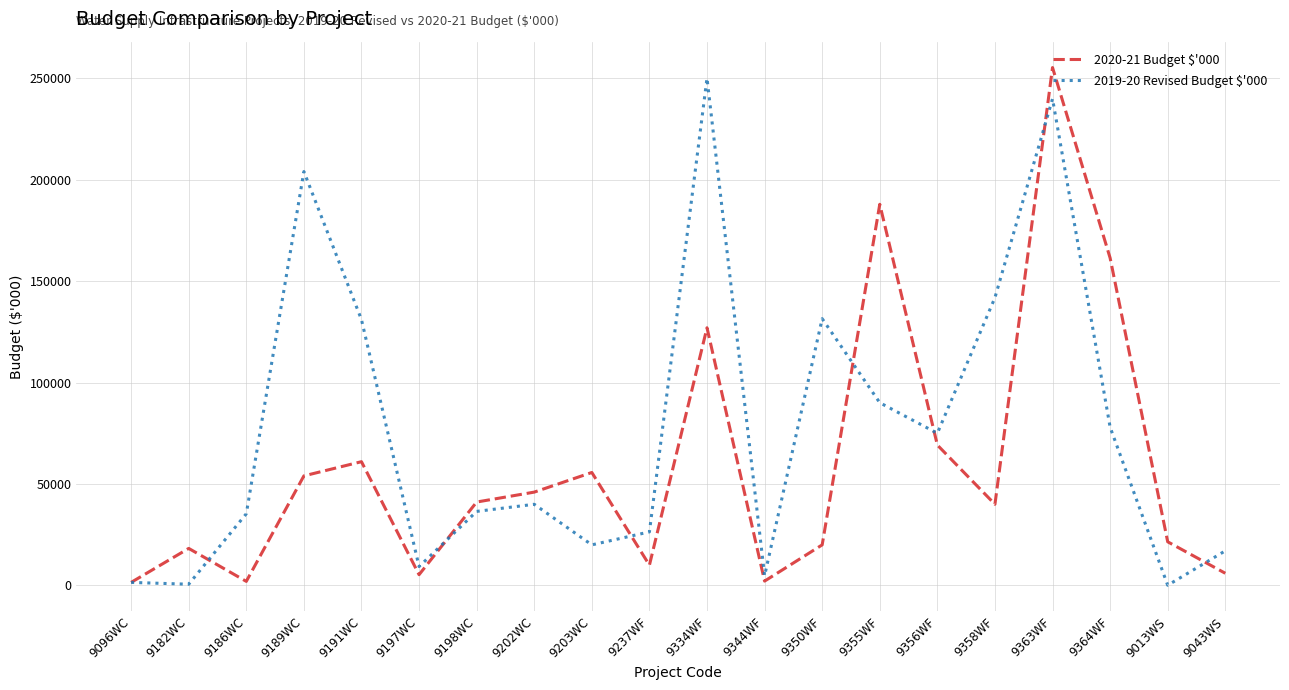

At which category is the sum across all series the highest?

9363WF